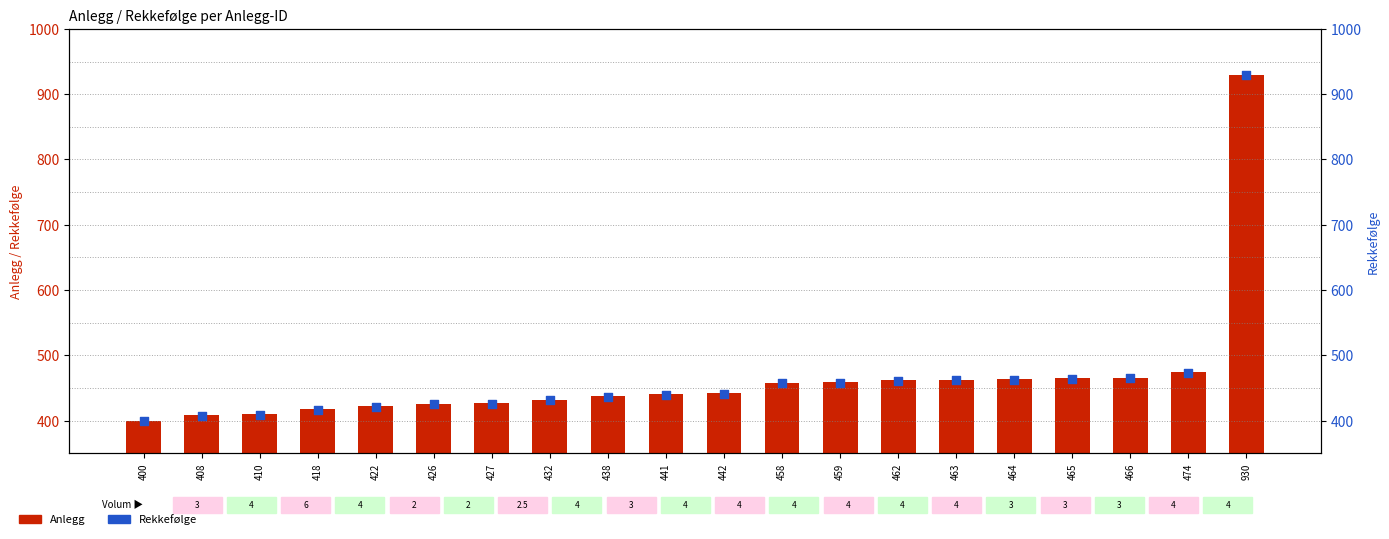

Which series reaches the maximum Y coordinate?

Anlegg